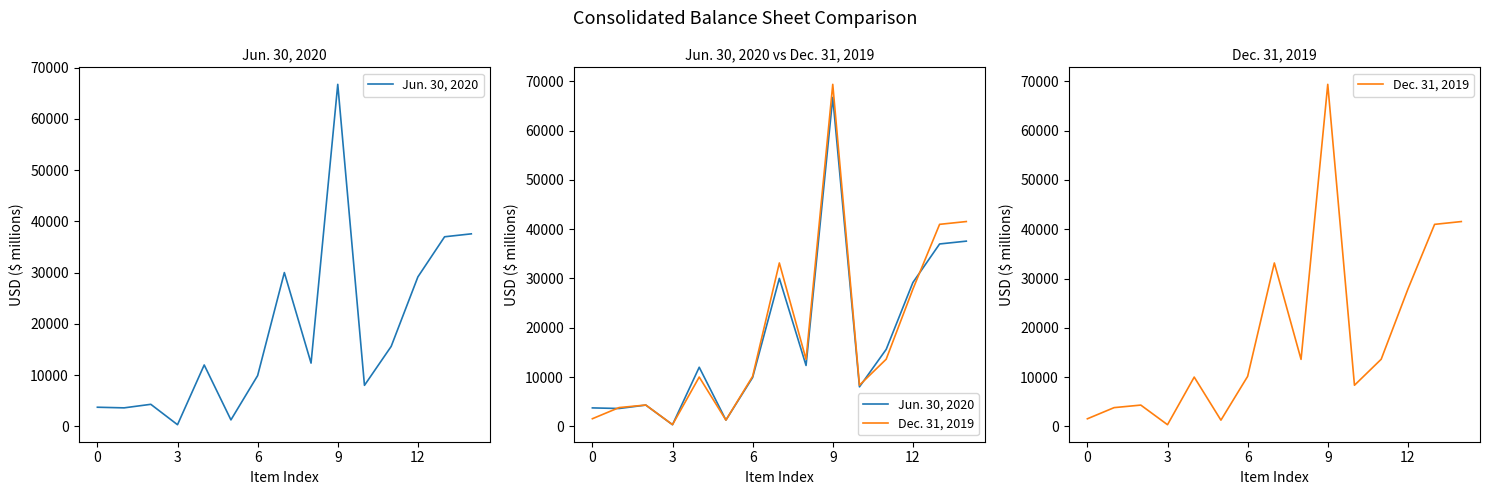

Which series has the largest range (max minus min)?

Dec. 31, 2019